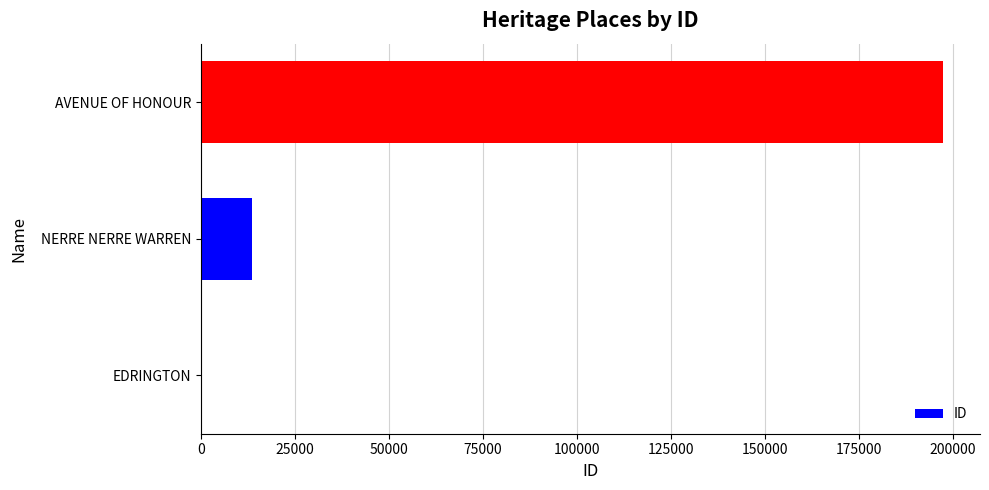

What is the greatest value displayed?

197428